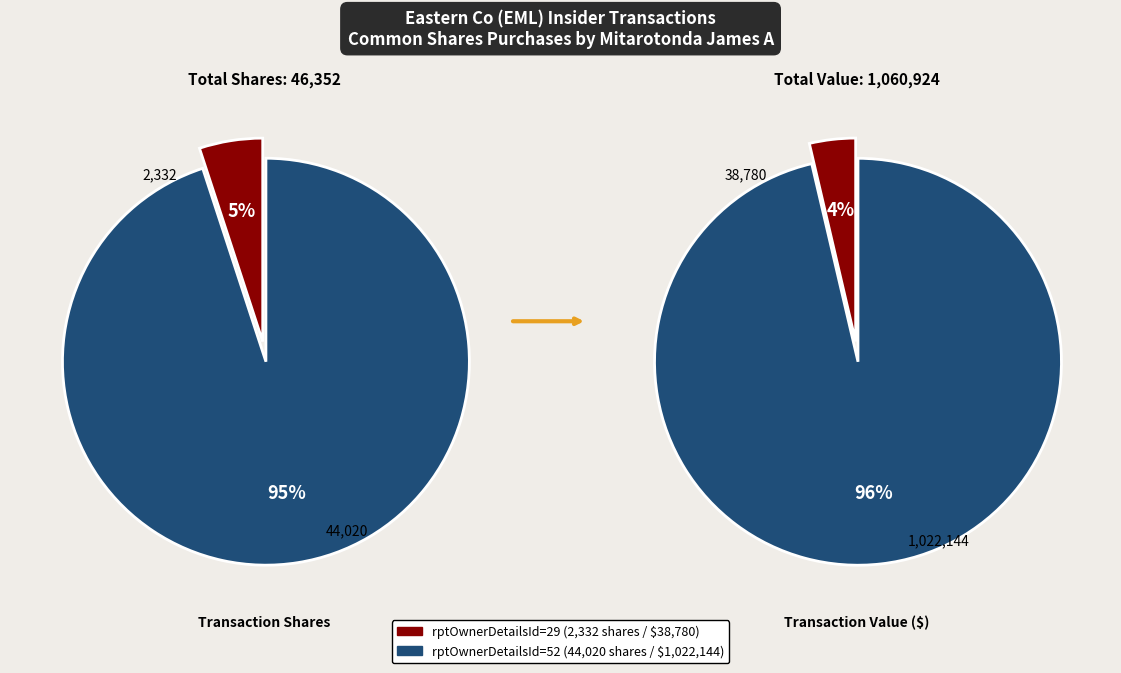

How many segments does this pie chart have?

2